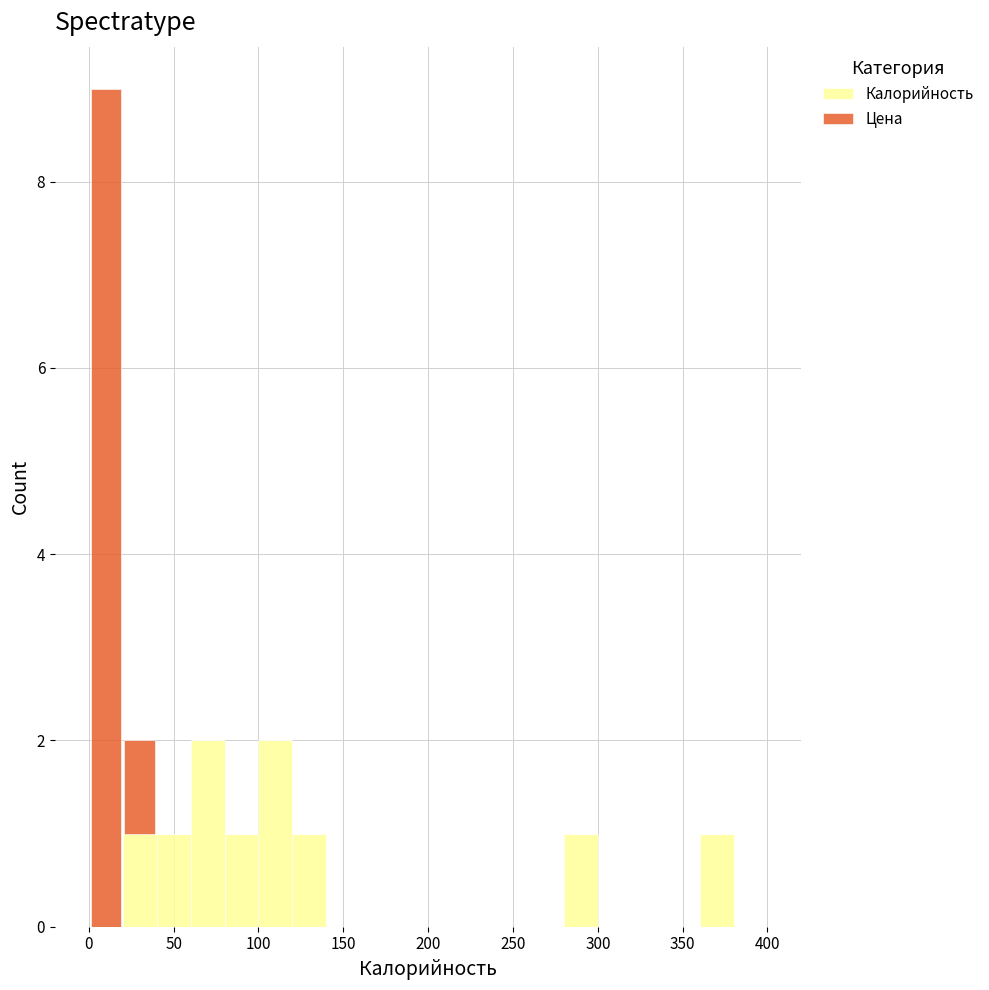

Which range on the x-axis has the tallest stacked bar (by total height)?

0 to 20